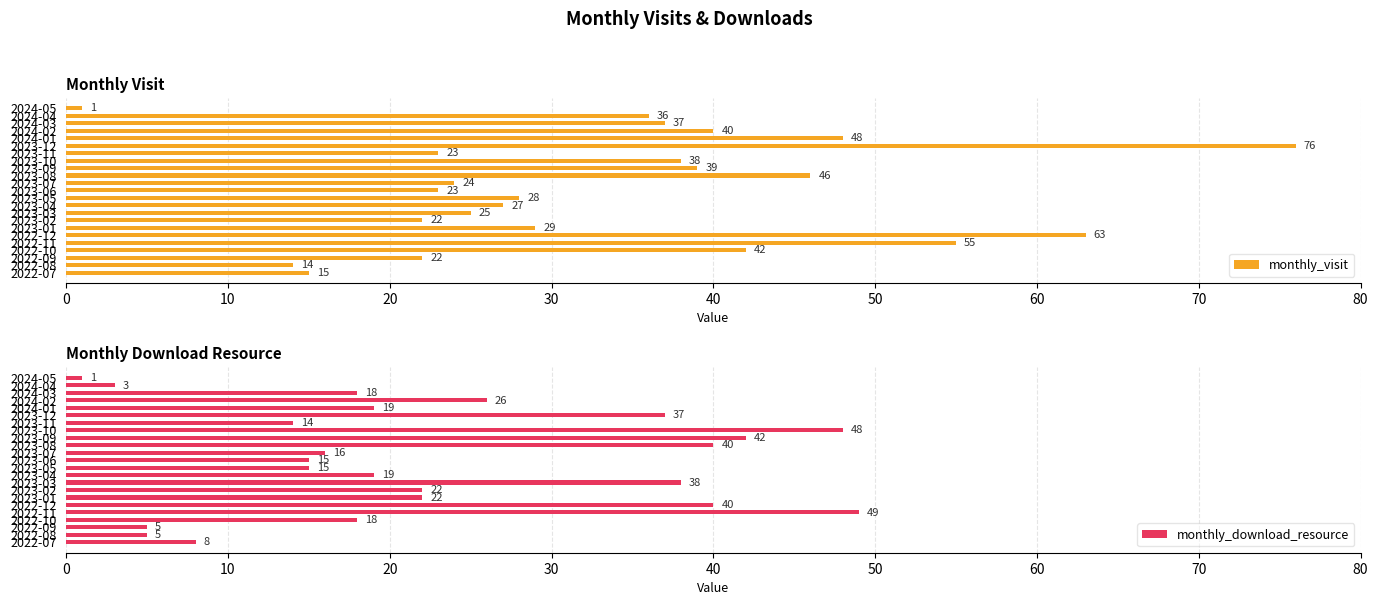

How many categories are shown in the chart?

23